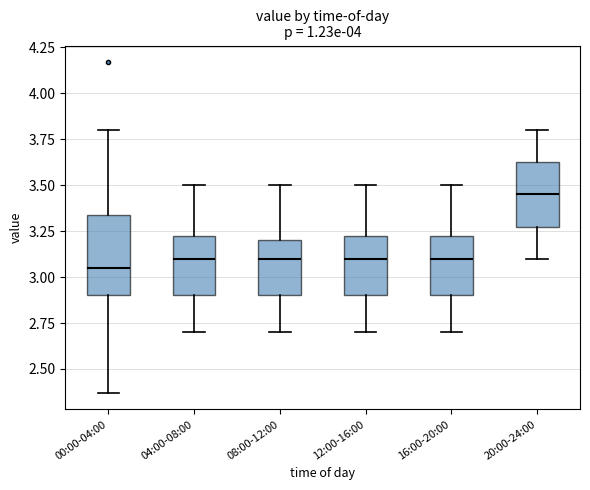

Reading left to right, read every box against the y-axis: the position of its median line, the range the box covers, and the ends of its whiskers. The values are not printed on the chart, so give them approximately, as read against the axis.

00:00-04:00: median 3.05, box 2.90 to 3.35, whiskers 2.35 to 3.80
04:00-08:00: median 3.10, box 2.90 to 3.25, whiskers 2.70 to 3.50
08:00-12:00: median 3.10, box 2.90 to 3.20, whiskers 2.70 to 3.50
12:00-16:00: median 3.10, box 2.90 to 3.25, whiskers 2.70 to 3.50
16:00-20:00: median 3.10, box 2.90 to 3.25, whiskers 2.70 to 3.50
20:00-24:00: median 3.45, box 3.30 to 3.65, whiskers 3.10 to 3.80